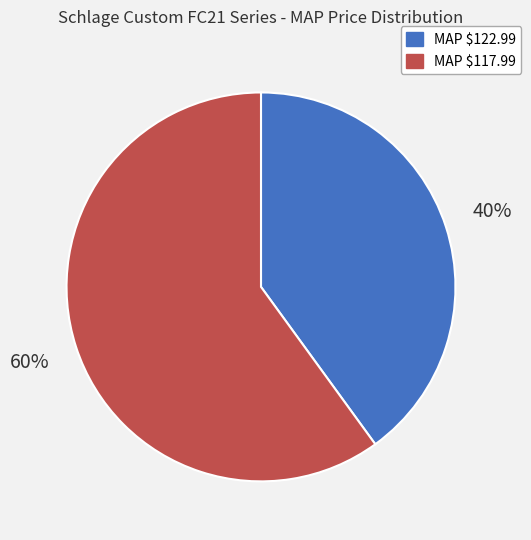

Does MAP $117.99 account for over 50% of the chart?

Yes